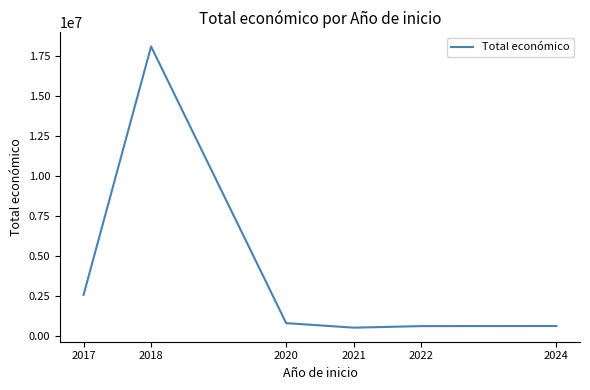

Read the value at 2022.

602261.4